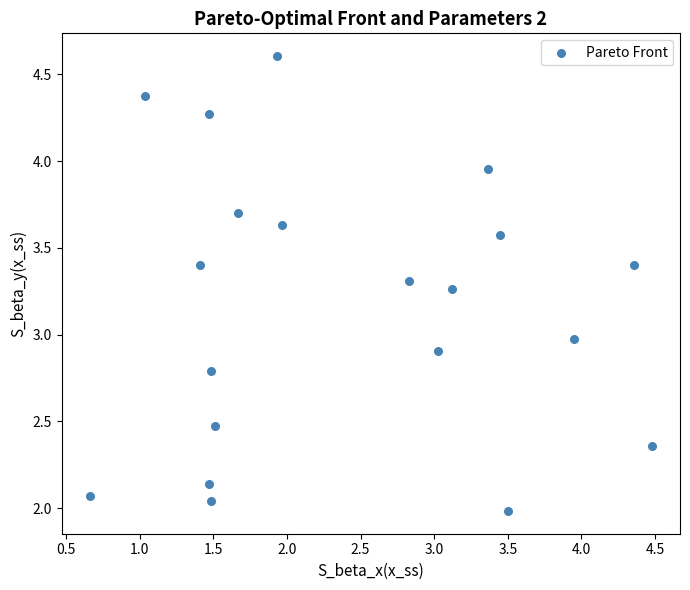

What is the range of X values (max minus min)?

3.8